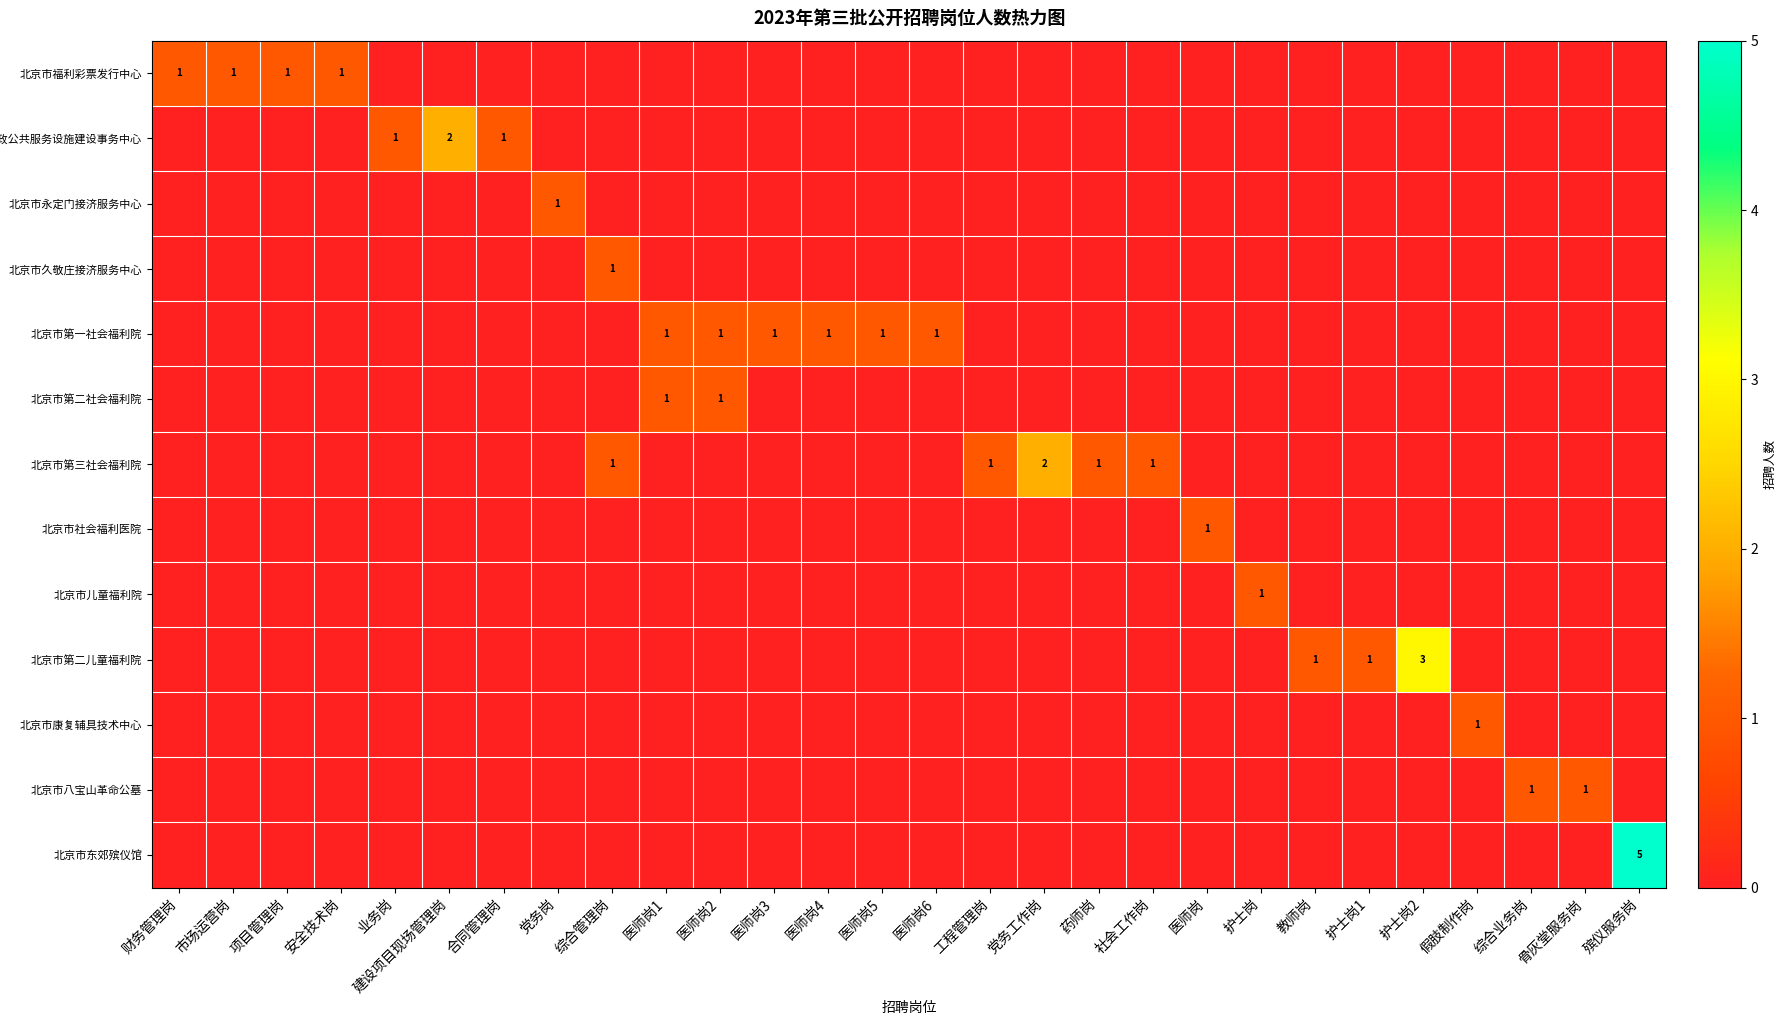

Is it true that 北京市第三社会福利院 equals 2 at 党务工作岗?

True